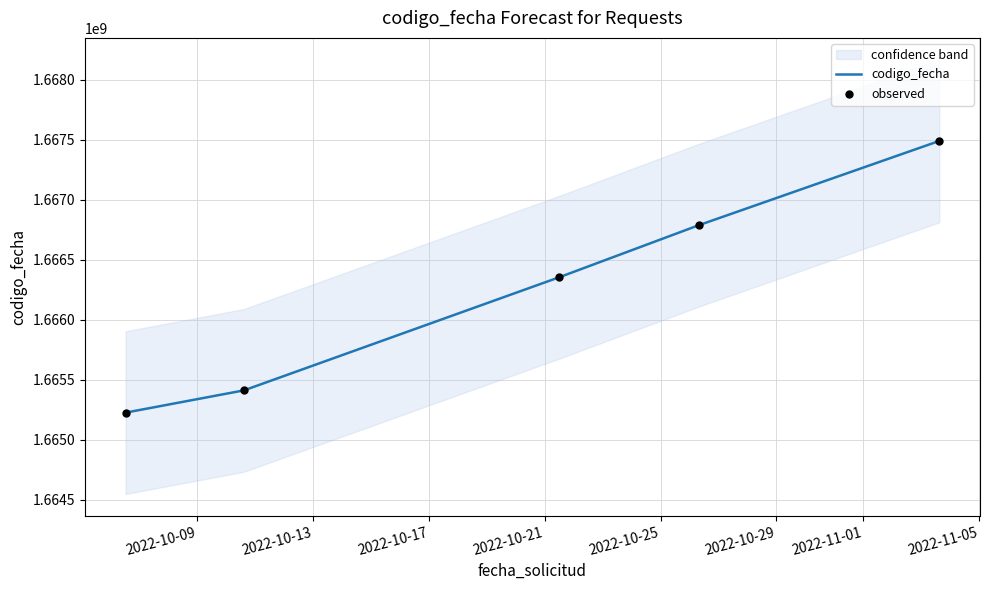

At how many categories does at least one series exceed 1666940837?

1